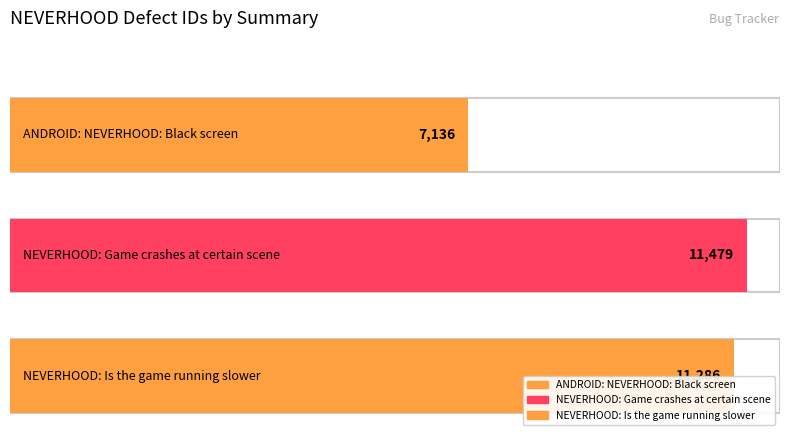

What is the maximum value shown in the chart?

11479